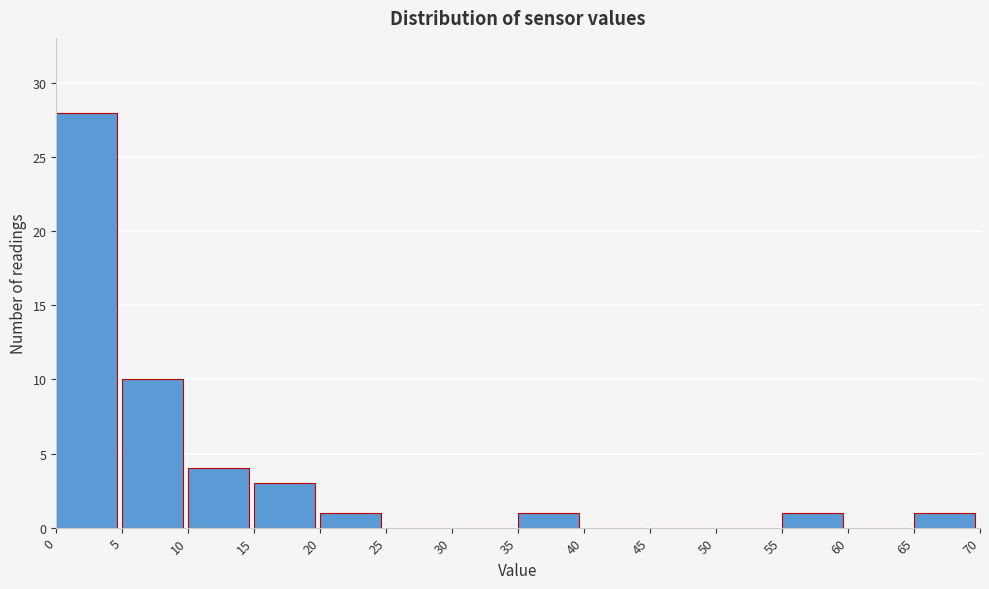

Reading left to right, transcribe this chart: for each bar, give the range it covers on the x-axis and its height. The values are not printed on the chart, so give them approximately, as read against the axis.

0 to 5: 28
5 to 10: 10
10 to 15: 4
15 to 20: 3
20 to 25: 1
25 to 30: 0
30 to 35: 0
35 to 40: 1
40 to 45: 0
45 to 50: 0
50 to 55: 0
55 to 60: 1
60 to 65: 0
65 to 70: 1